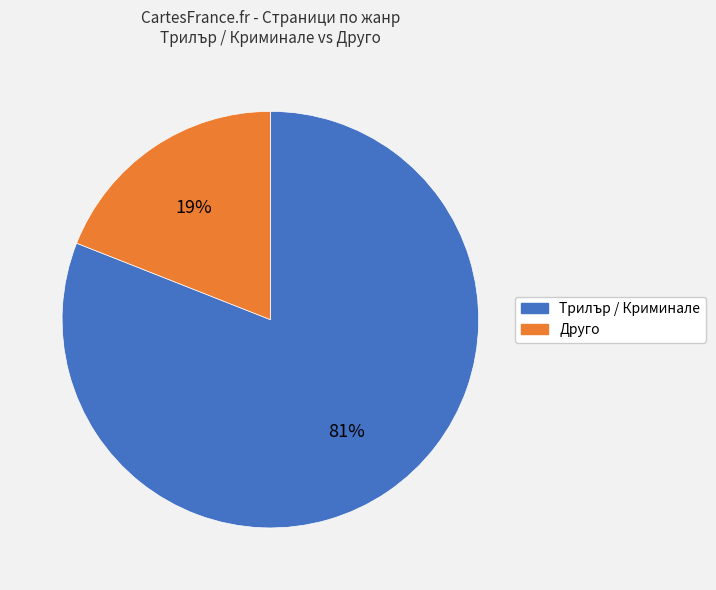

To the nearest percent, what is the average slice percentage?

50%